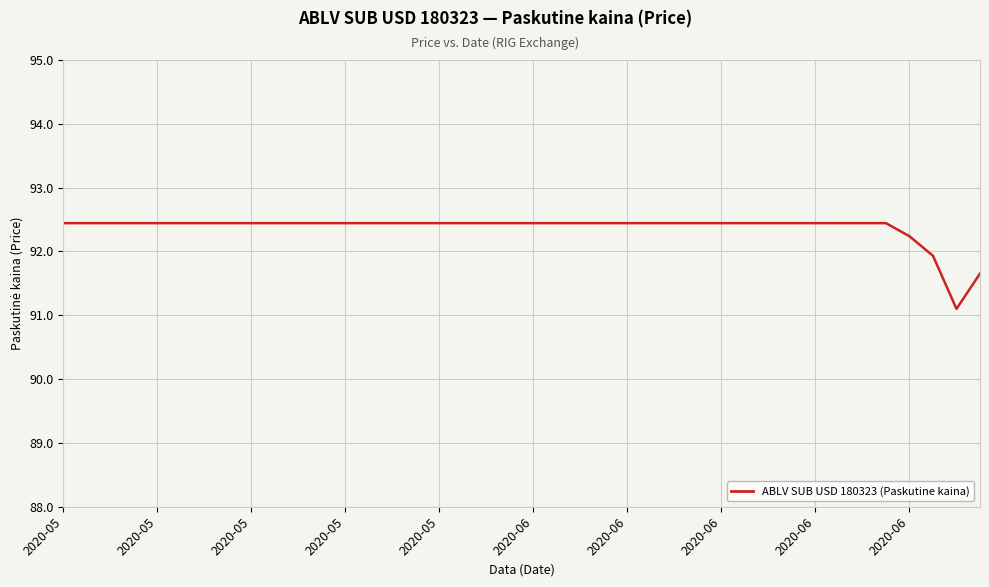

Reading left to right, transcribe all the data shown in this chart.

92.4	92.4	92.4	92.4	92.4	92.4	92.4	92.4	92.4	92.4	92.4	92.4	92.4	92.4	92.4	92.4	92.4	92.4	92.4	92.4	92.4	92.4	92.4	92.4	92.4	92.4	92.4	92.4	92.4	92.4	92.4	92.4	92.4	92.4	92.4	92.4	92.2	91.9	91.1	91.7